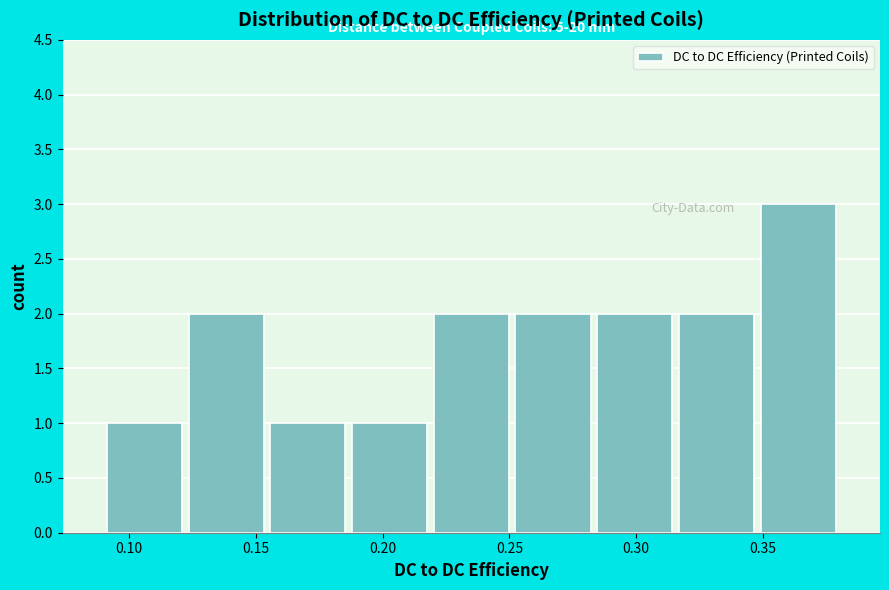

Over which range of the x-axis is the bar tallest?

0.350 to 0.380